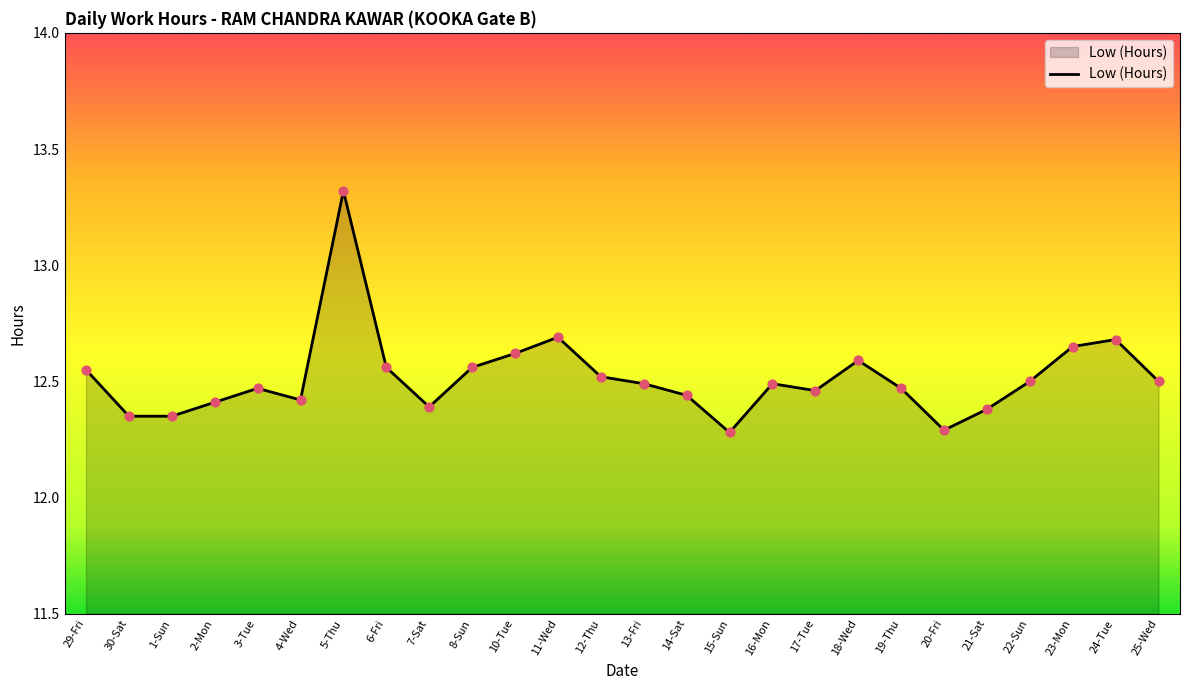

Between 29-Fri and 4-Wed, which is larger?

29-Fri